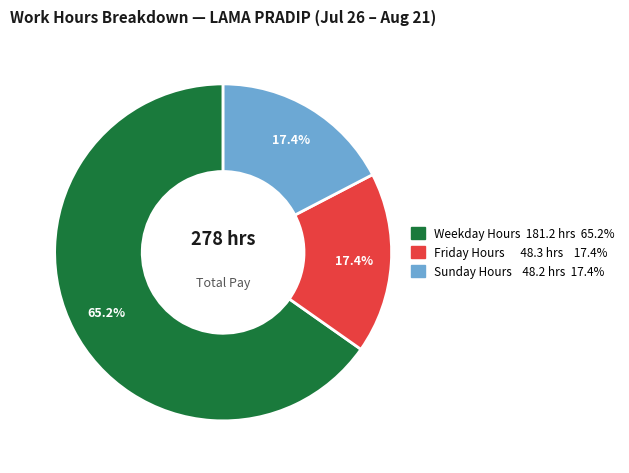

Is there a majority slice in this chart?

Yes